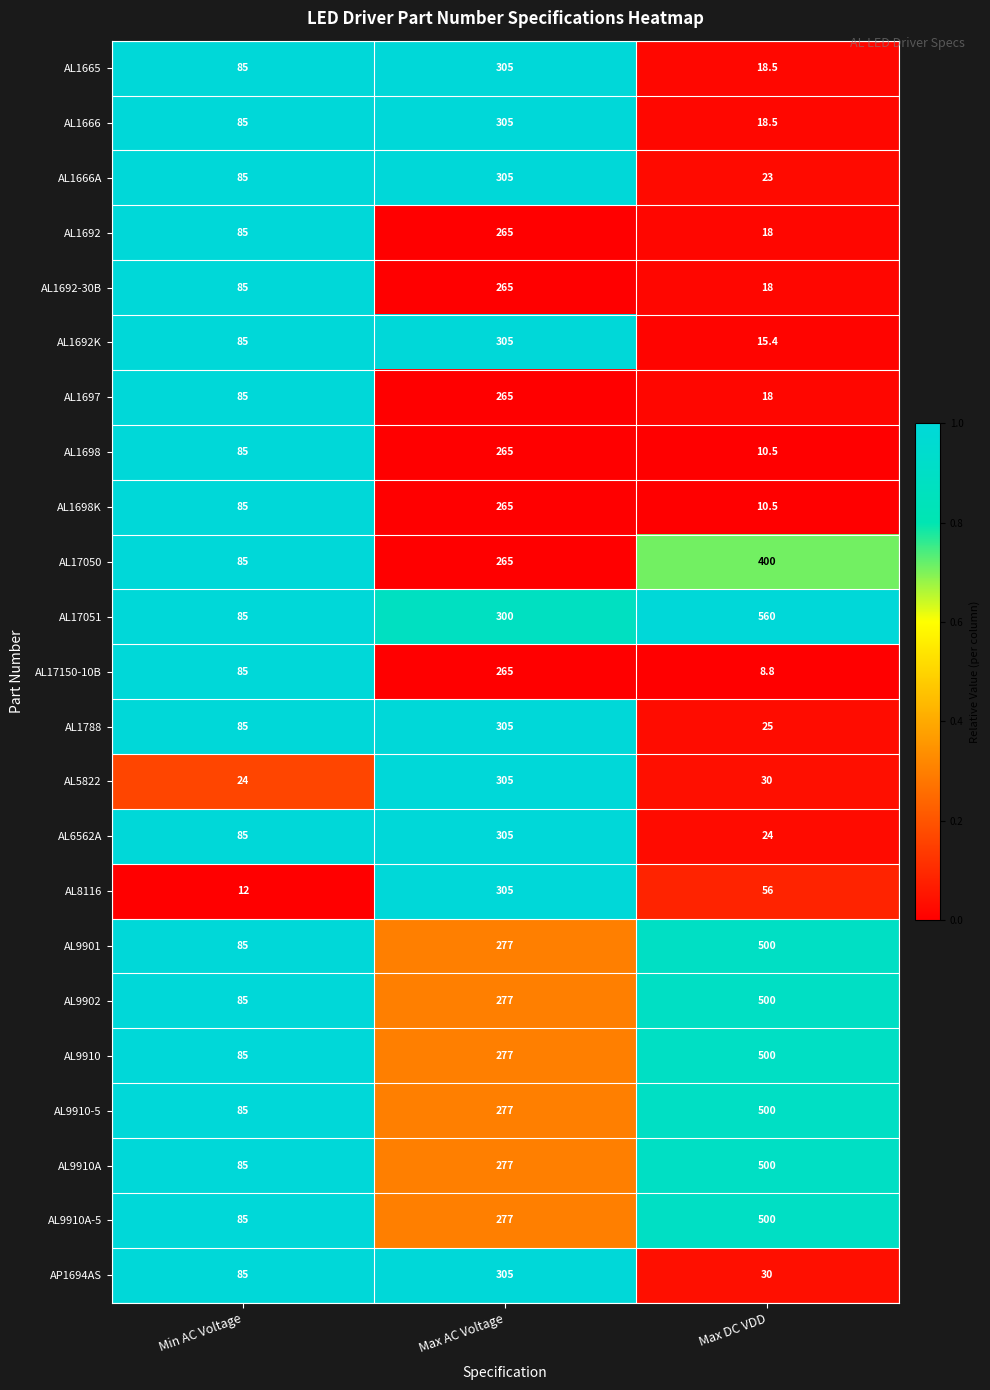

How many AL17050 values are between 85 and 400?

3